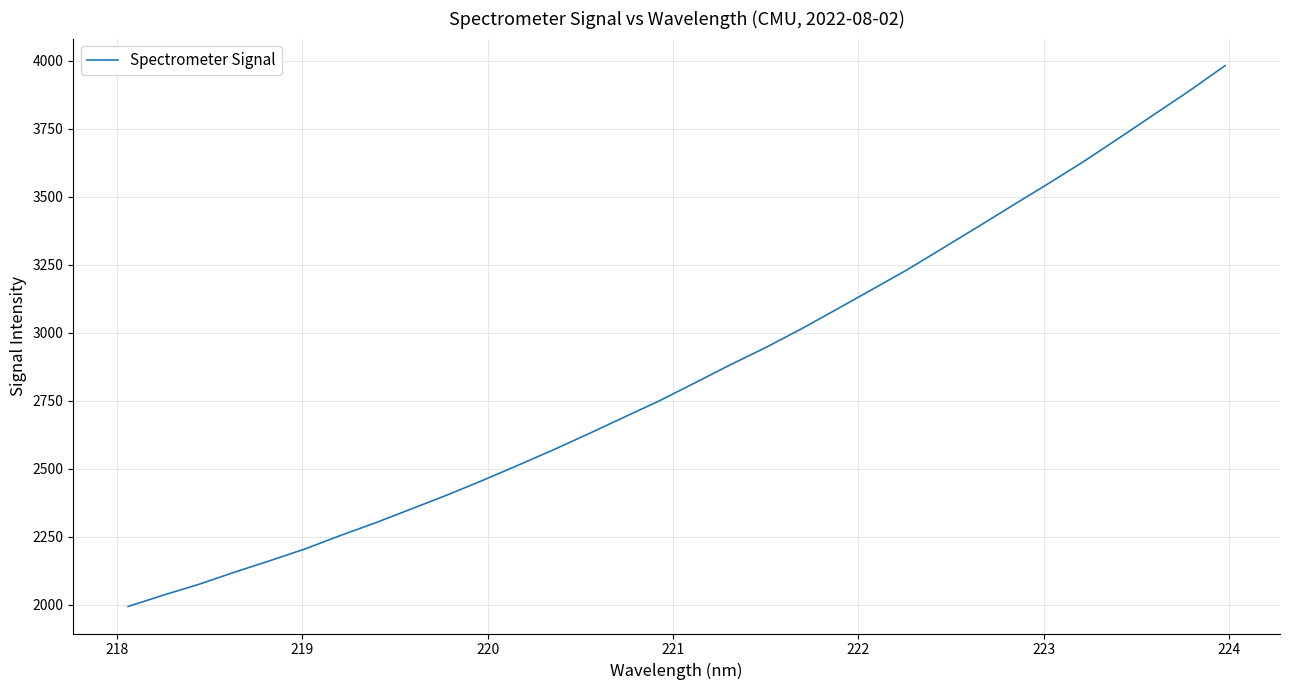

True or false: the data has more than 2 interior local peaks.

False